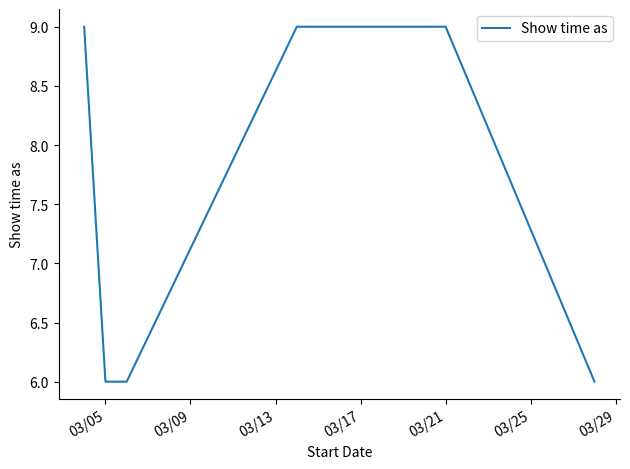

What is the maximum value shown in the chart?

9